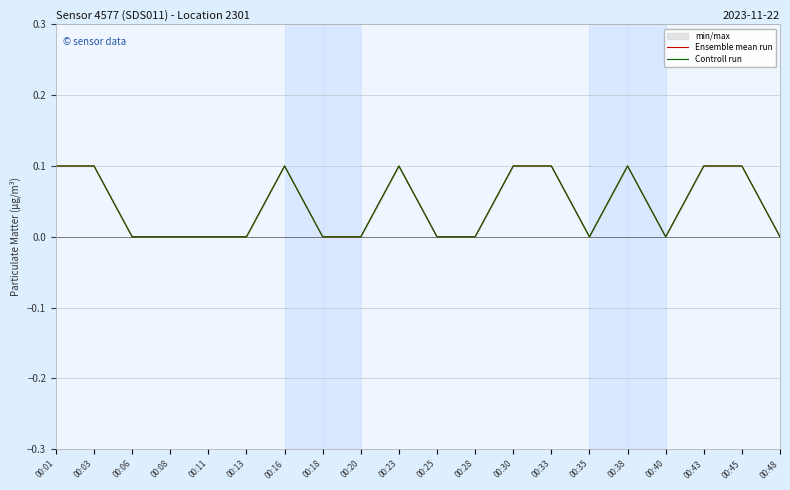

Which series has the largest range (max minus min)?

Ensemble mean run